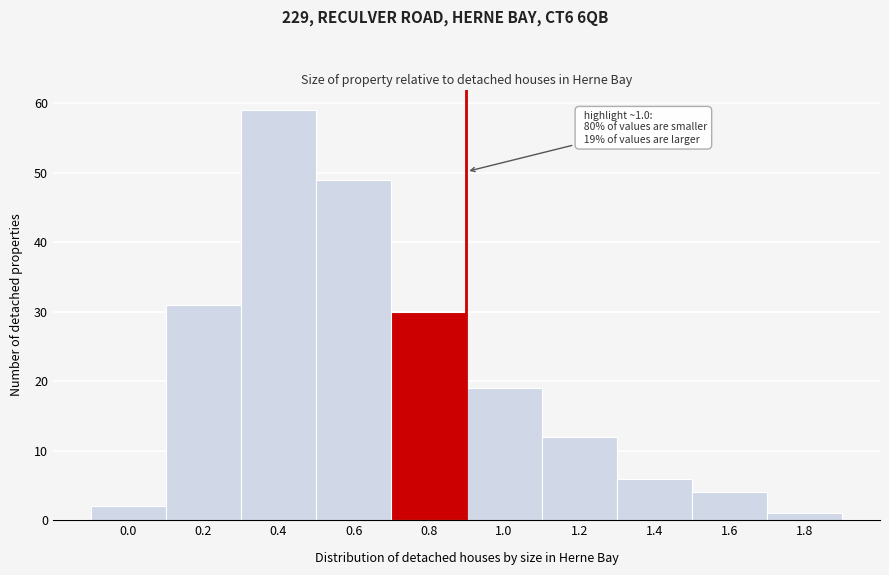

Reading left to right, list all the values displayed in this chart.

0.0=2	0.2=31	0.4=59	0.6=49	0.8=30	1.0=19	1.2=12	1.4=6	1.6=4	1.8=1